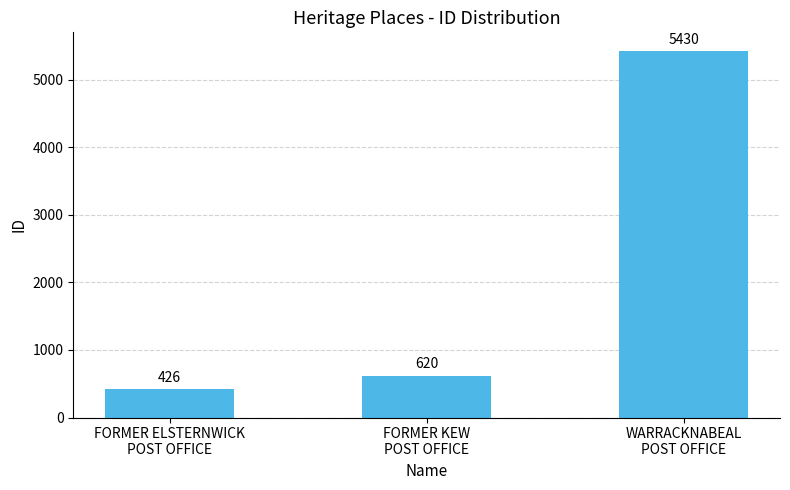

Reading left to right, list all the values displayed in this chart.

426	620	5430